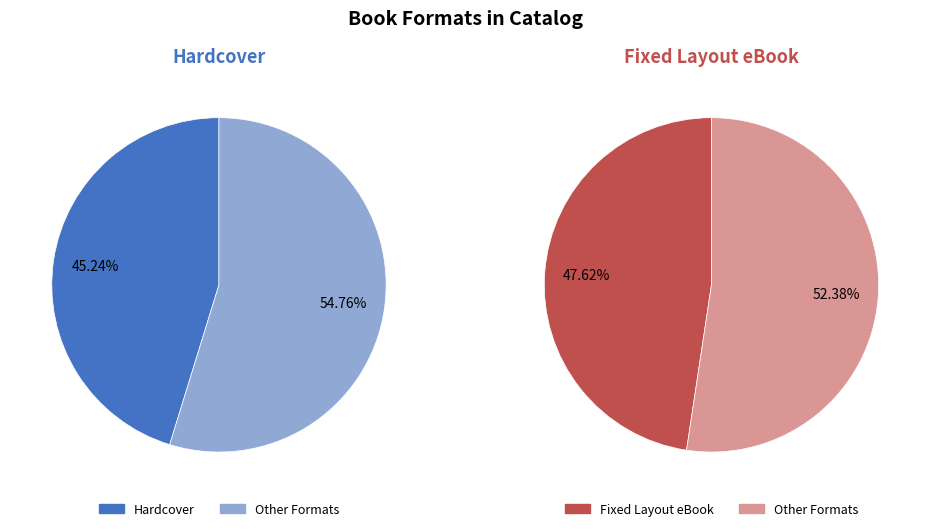

Do Fixed Layout eBook and Hardcover together represent more than half of the pie?

Yes